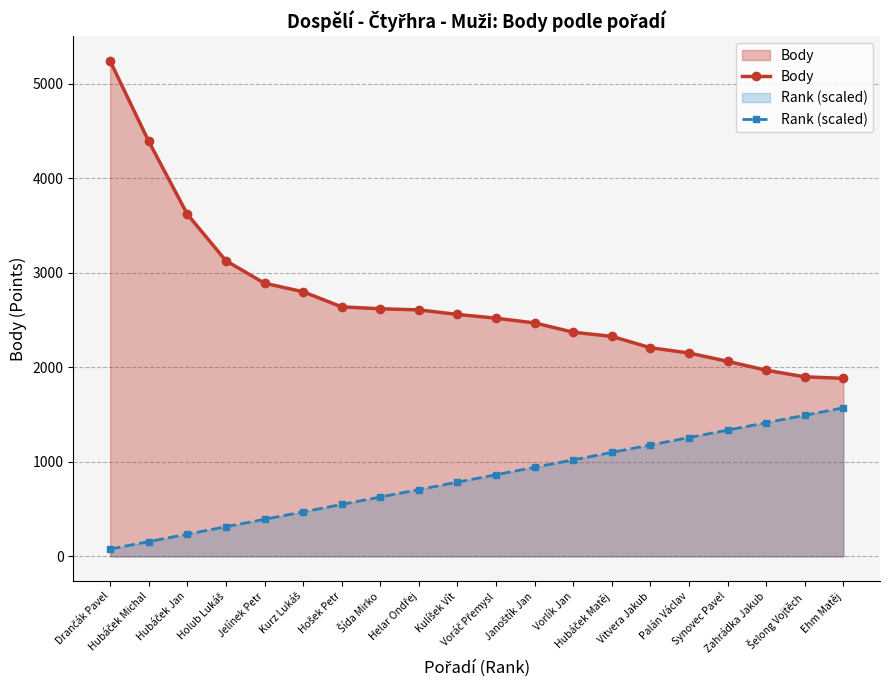

At which label does Body reach its minimum?

Ehm Matěj